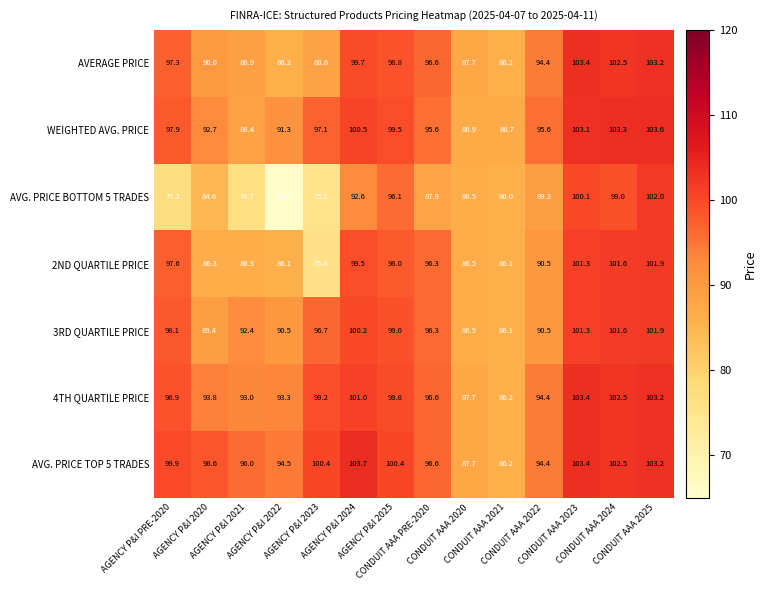

Count the number of data series in this chart.

7